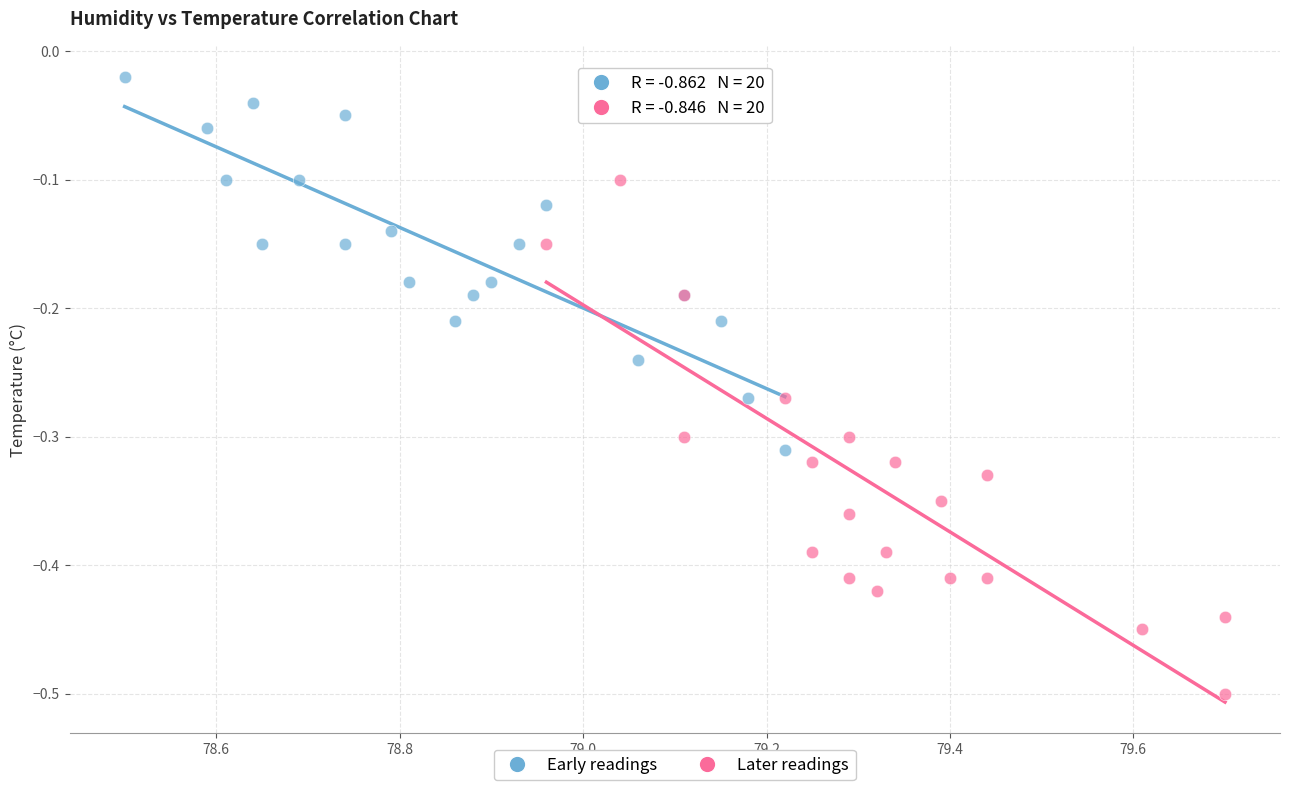

Which series reaches the maximum Y coordinate?

Early readings